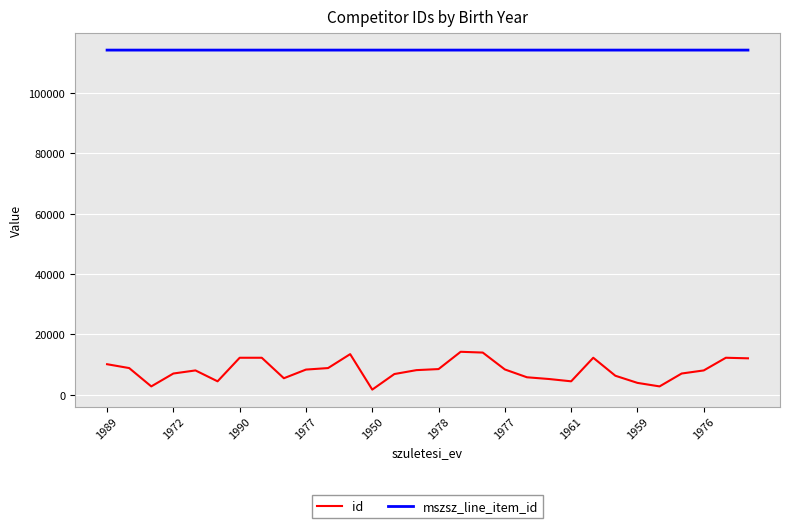

What is the maximum value shown in the chart?

114202